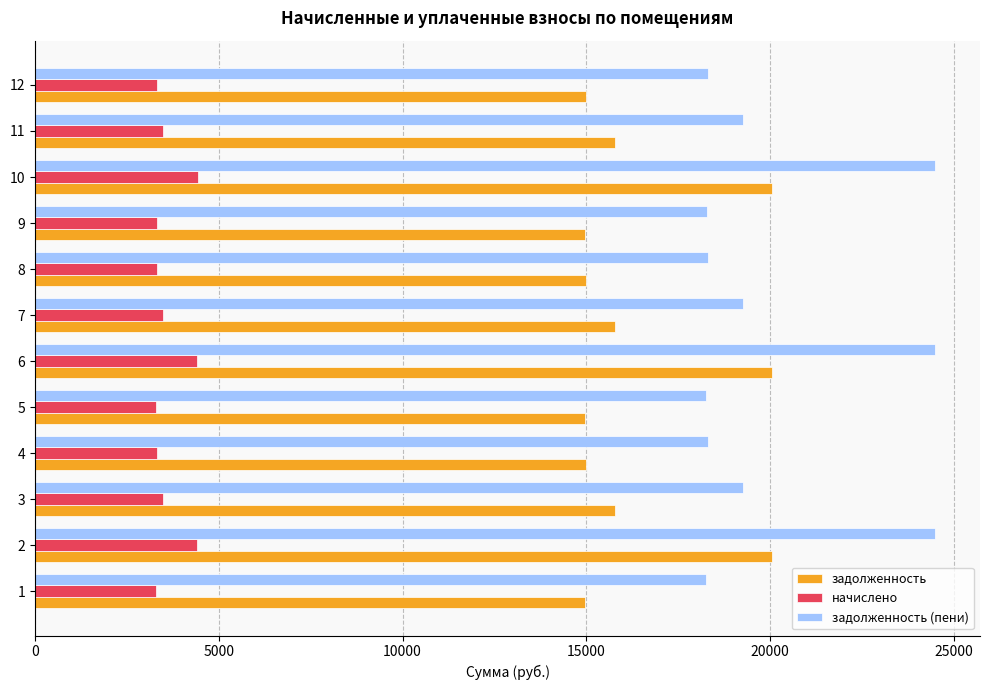

What is the average value of the начислено series?

3626.5